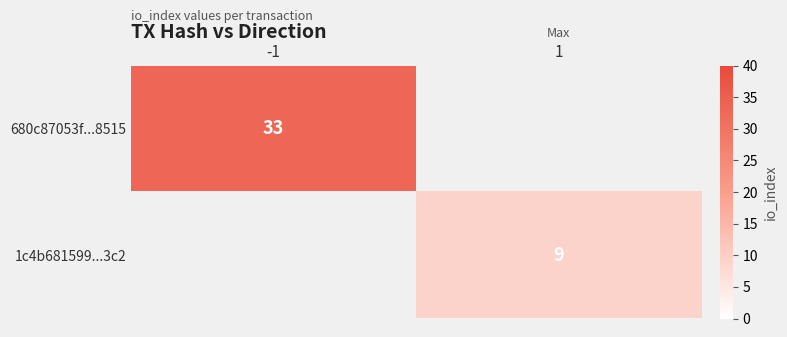

The 680c87053f...8515 series shows 20 at -1. True or false?

False